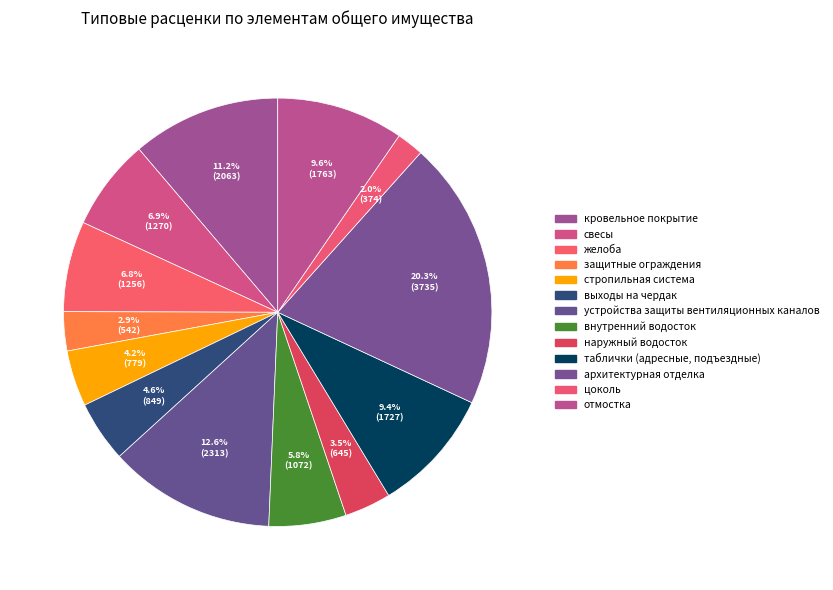

To the nearest percent, what portion does стропильная система represent?

4%